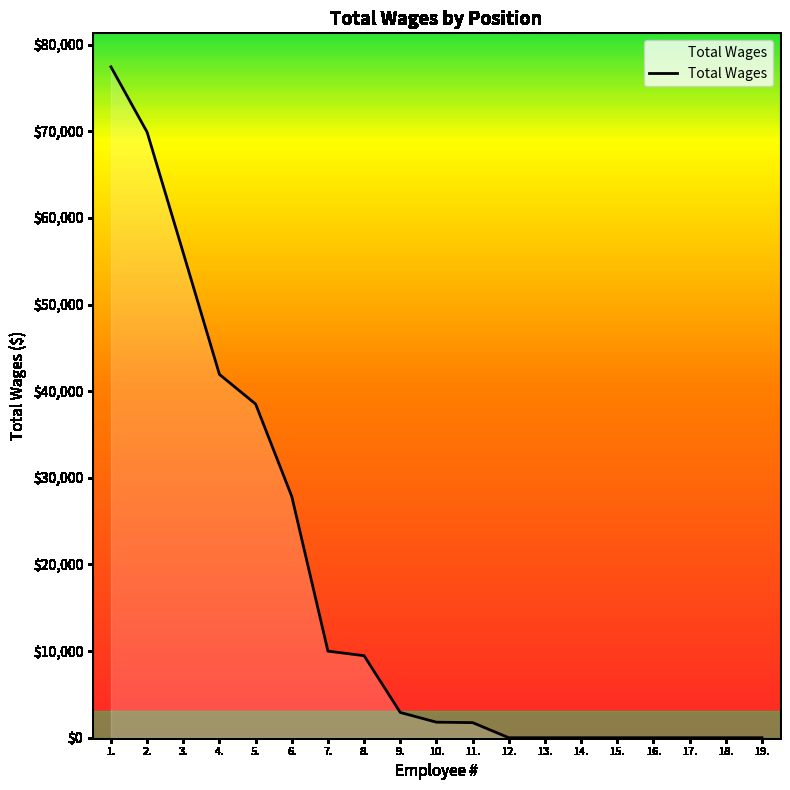

What is the sum of all values?

337512